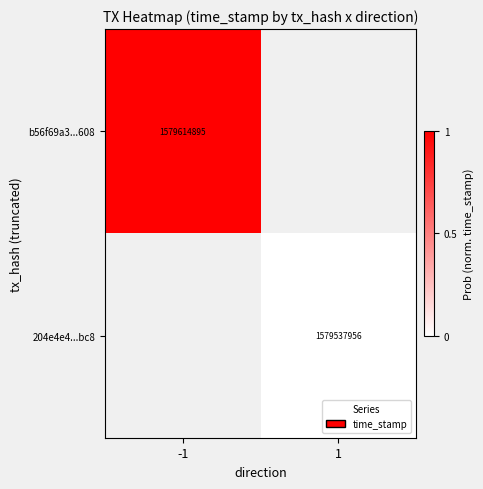

Which label corresponds to the smallest value in the chart?

1